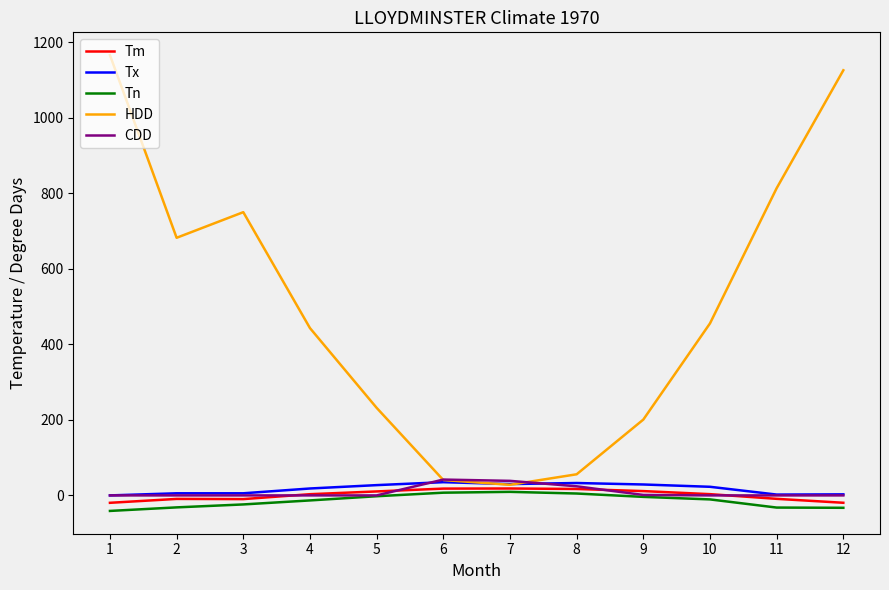

Which series has the largest range (max minus min)?

HDD